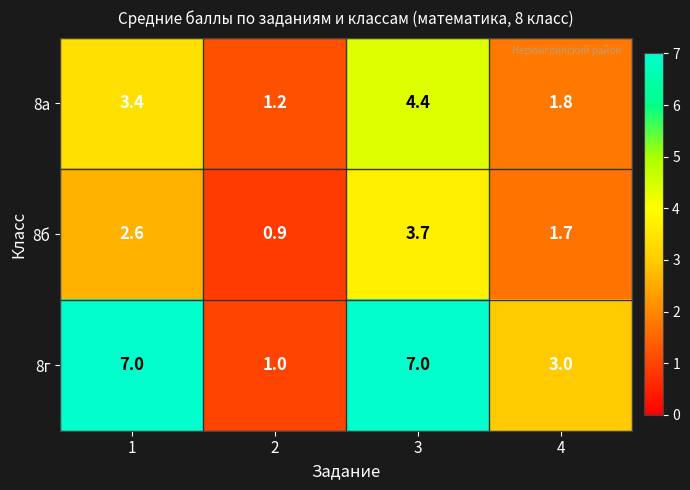

Rank the series by their average value, from highest to lowest.

8г, 8а, 8б